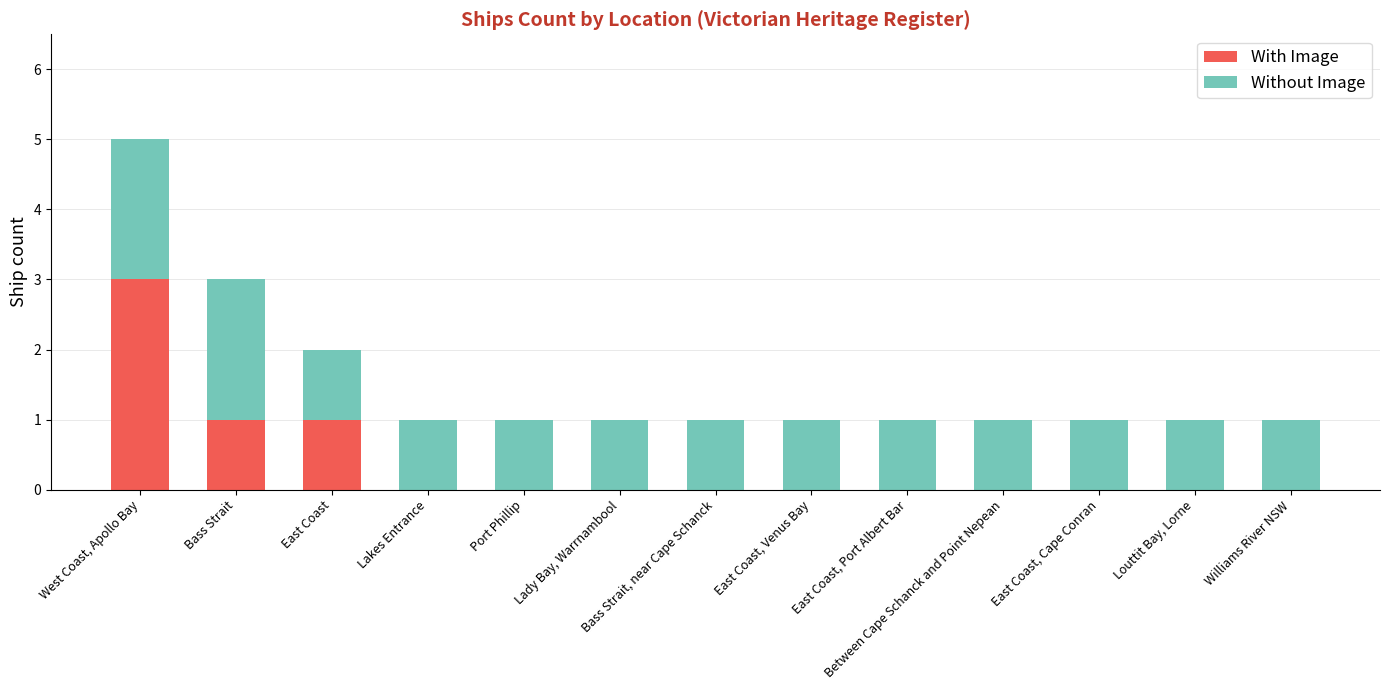

What is the total value across all series at Port Phillip?

1